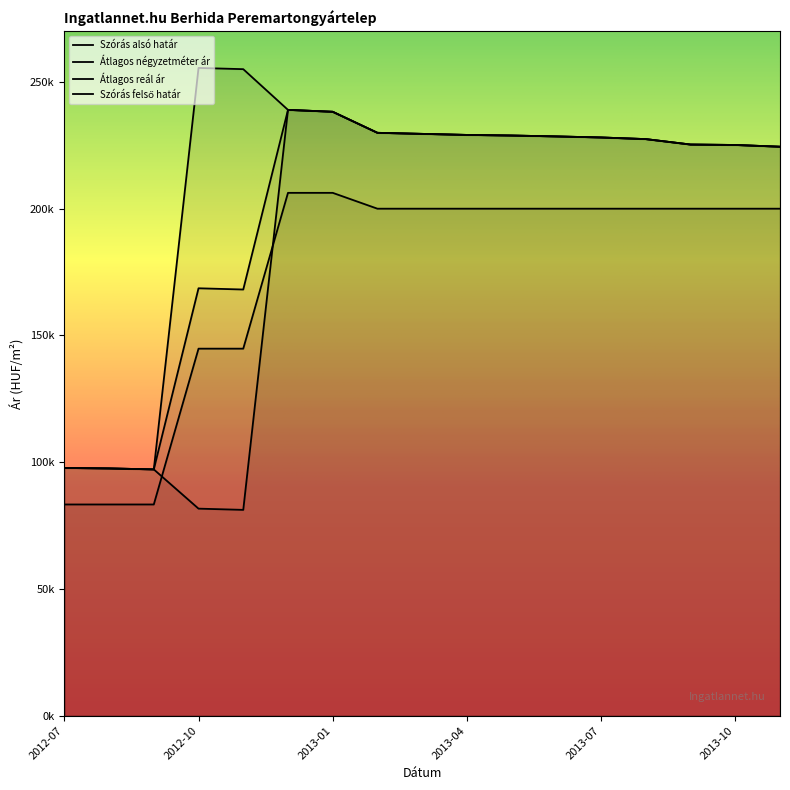

What are all the series names shown in the legend?

Szórás alsó határ, Átlagos négyzetméter ár, Átlagos reál ár, Szórás felső határ